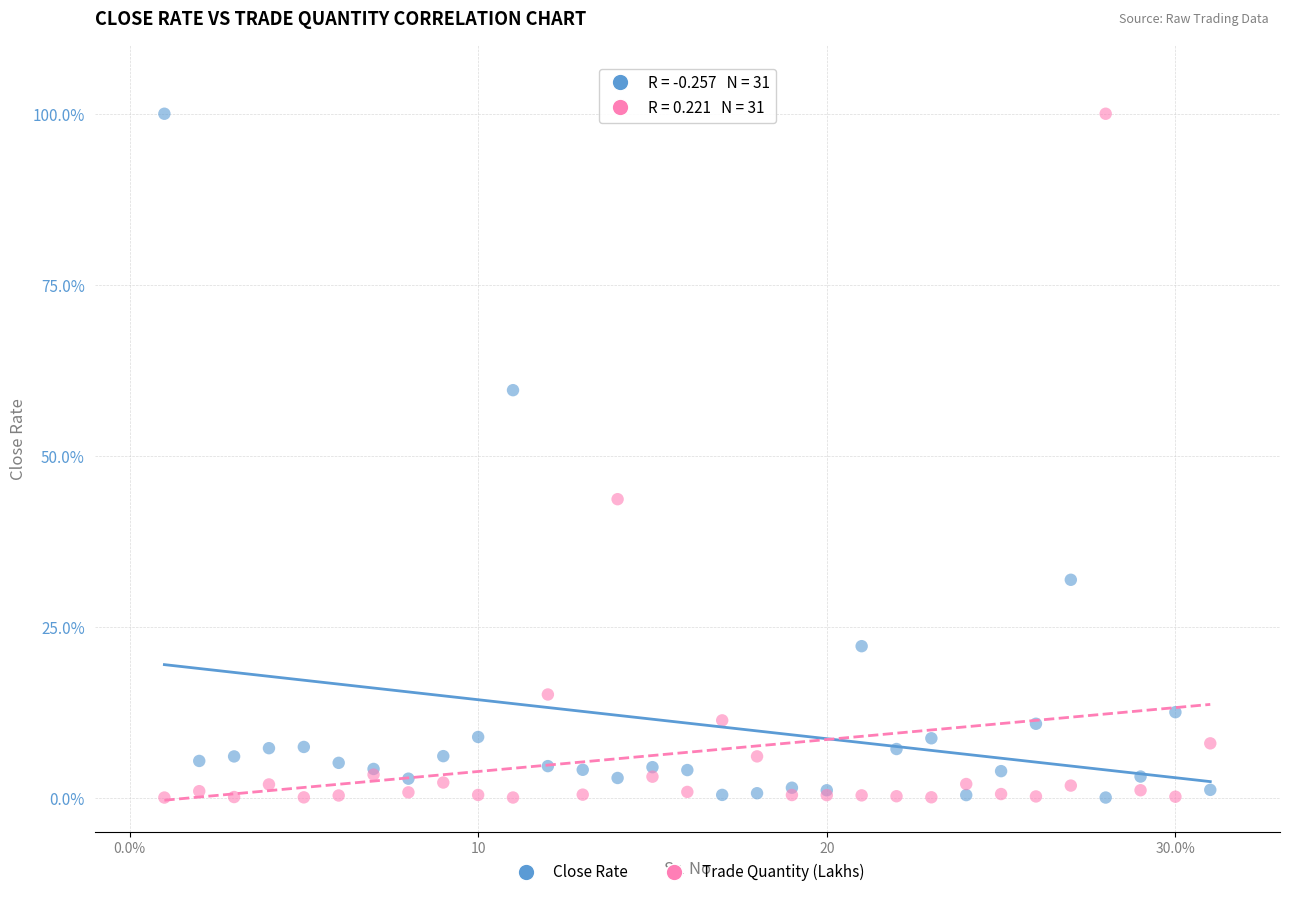

What is the X range (max minus min) for the scatter plot?

30.0